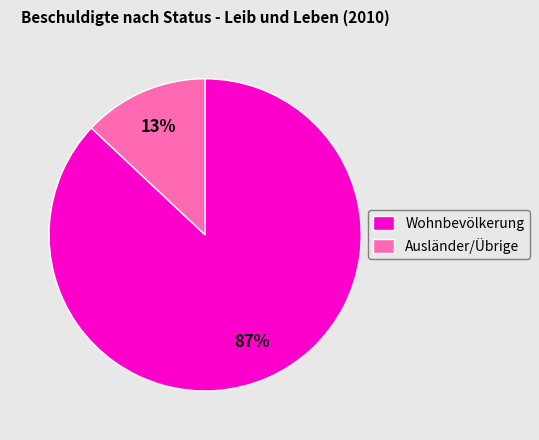

Between Ausländer/Übrige and Wohnbevölkerung, which is larger?

Wohnbevölkerung